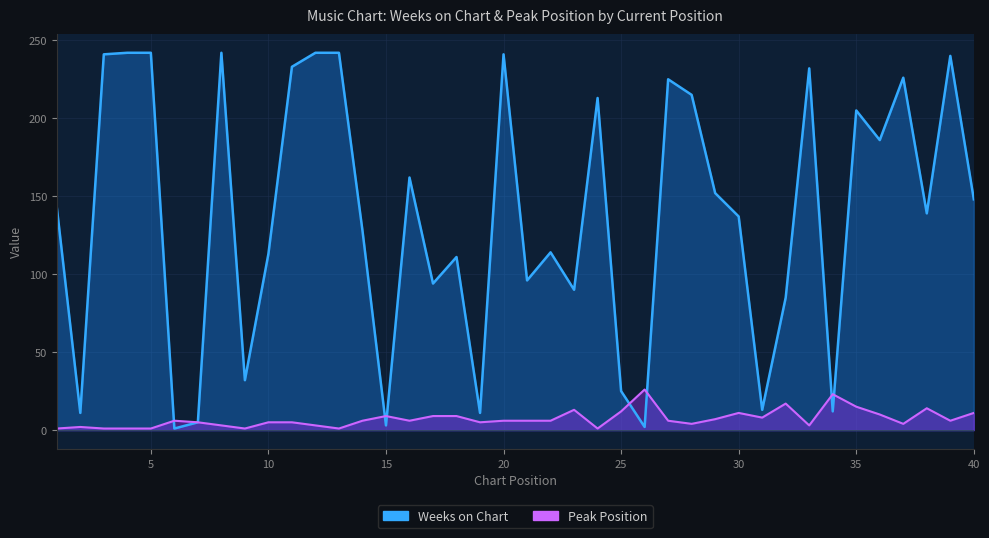

What is the highest value of the Peak Position series?

26